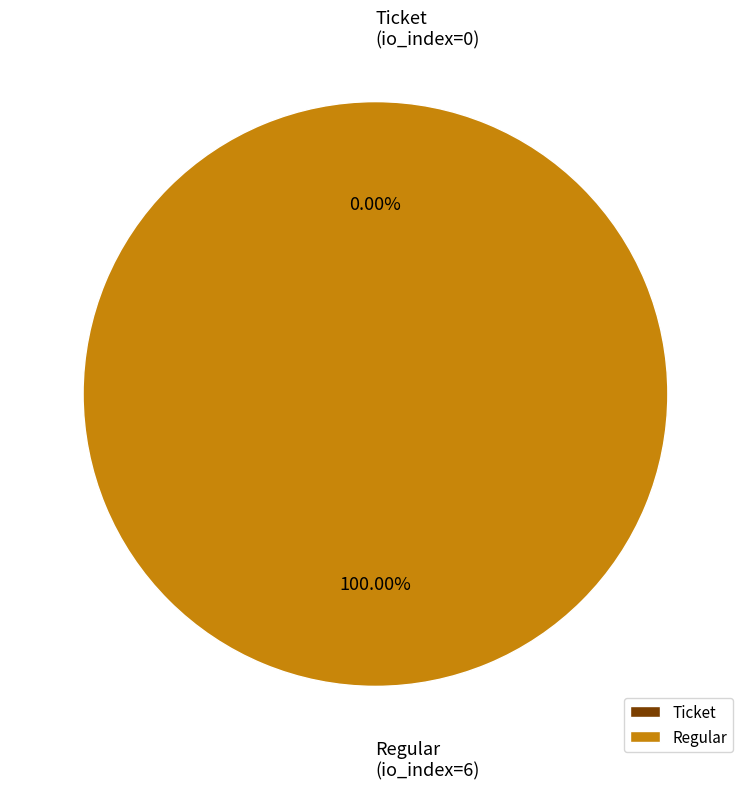

To the nearest percent, what is the difference between the largest and smallest slice percentages?

100%